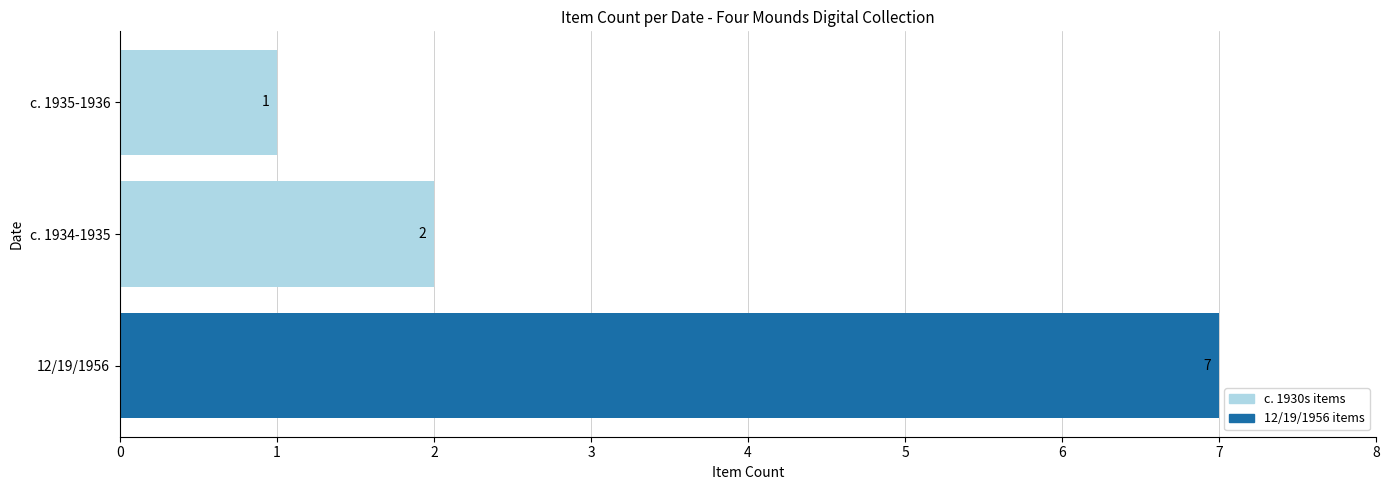

At which category does the chart reach its peak across all series?

12/19/1956